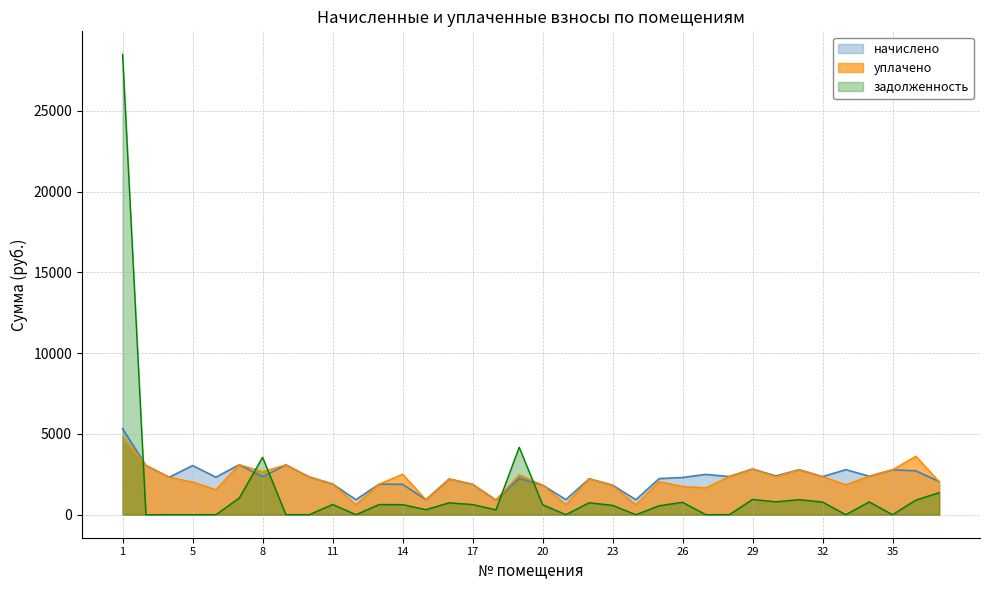

The уплачено series shows 3784.6 at 4. True or false?

False